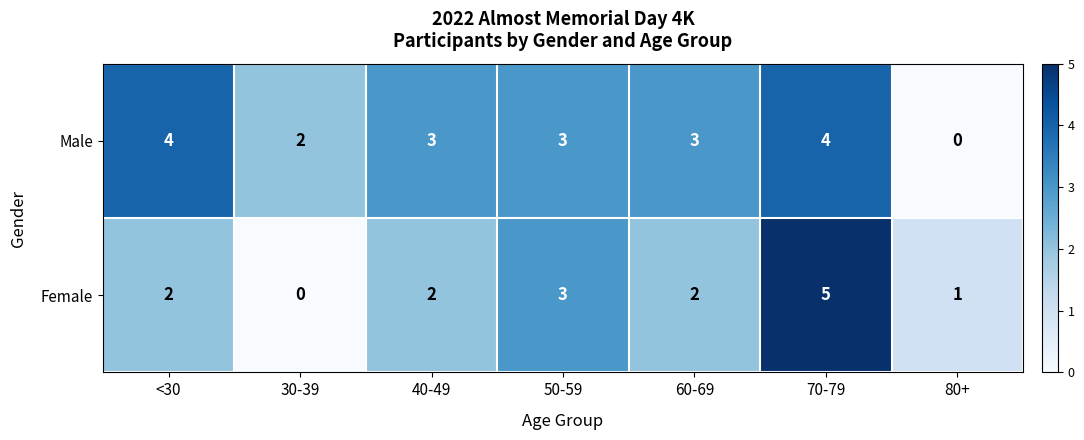

Which series has the largest range (max minus min)?

Female